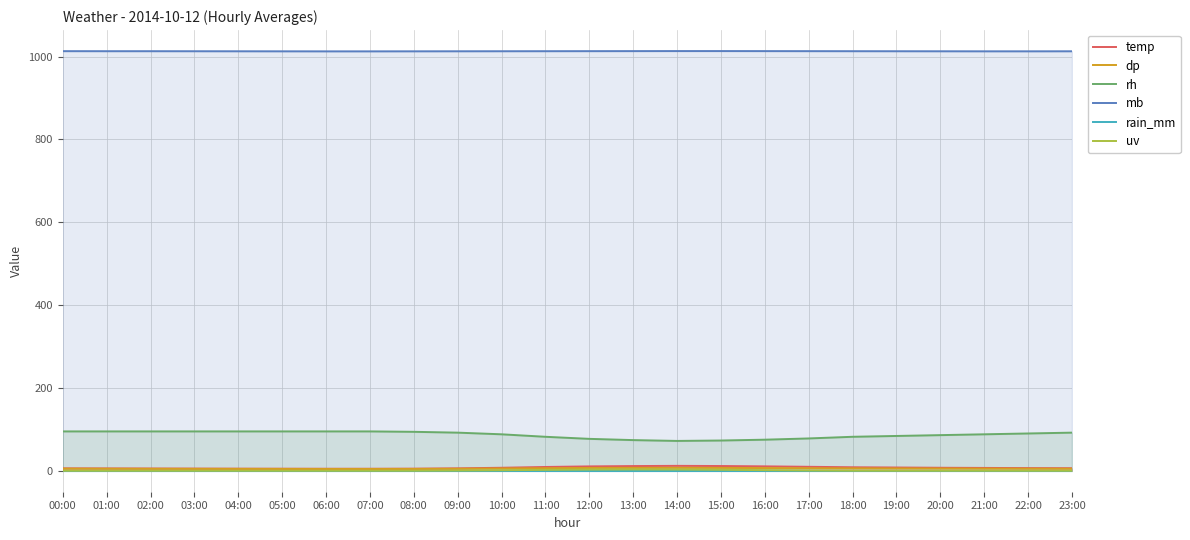

True or false: rain_mm and dp cross at least once.

False